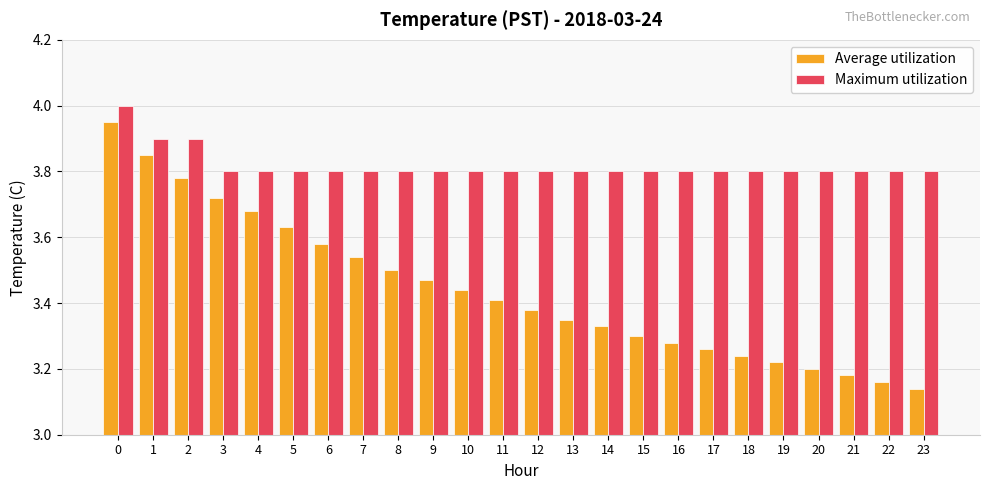

Are the bars grouped side by side (vs. stacked)?

Yes